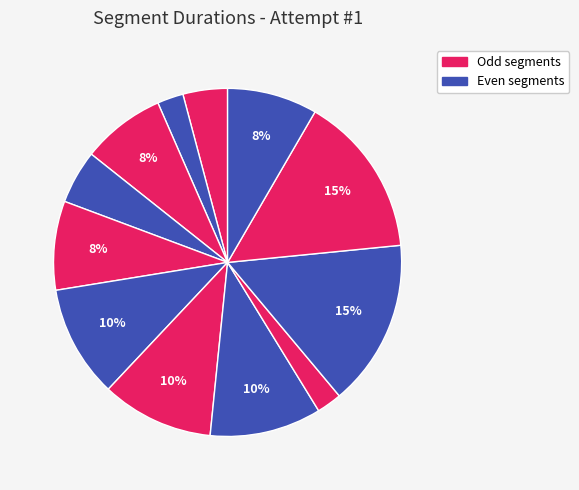

Is there a majority slice in this chart?

No